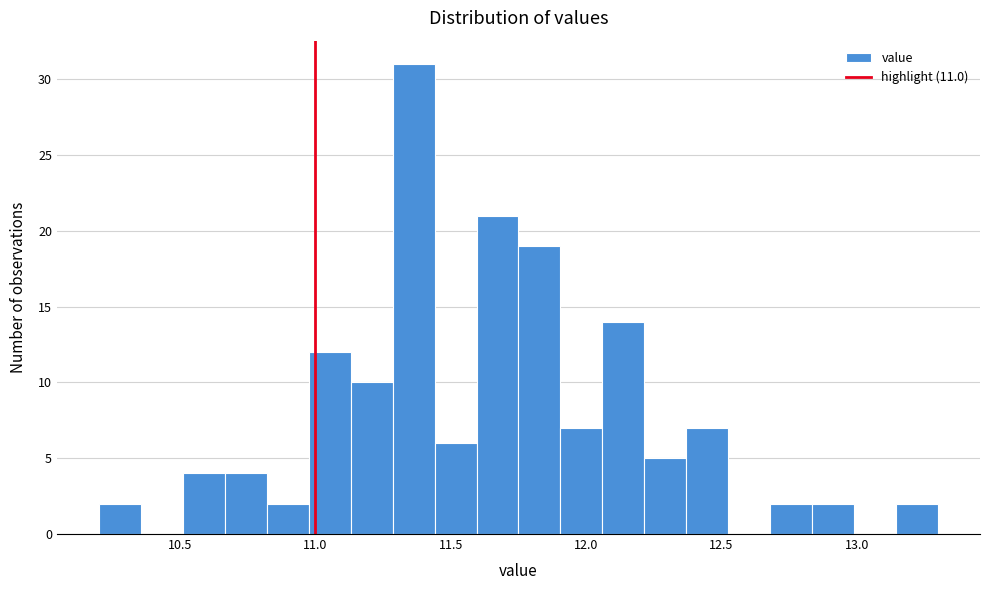

Read against the x-axis, roughly where is the centre of the tallest bar?

11.35